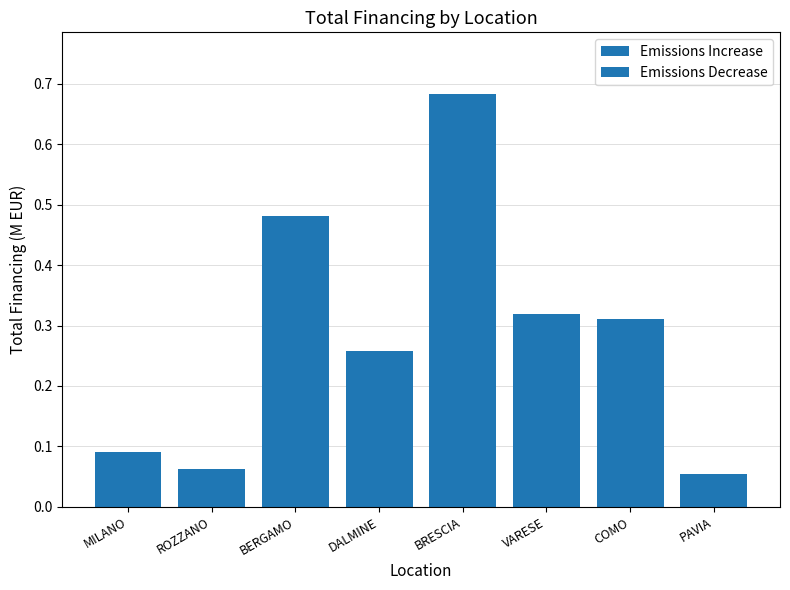

The chart shows a value of 0.1 at COMO. True or false?

False